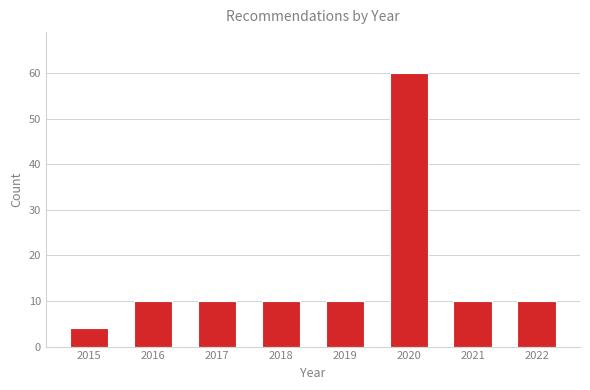

Reading right to left, transcribe all the data shown in this chart.

2022=10	2021=10	2020=60	2019=10	2018=10	2017=10	2016=10	2015=4